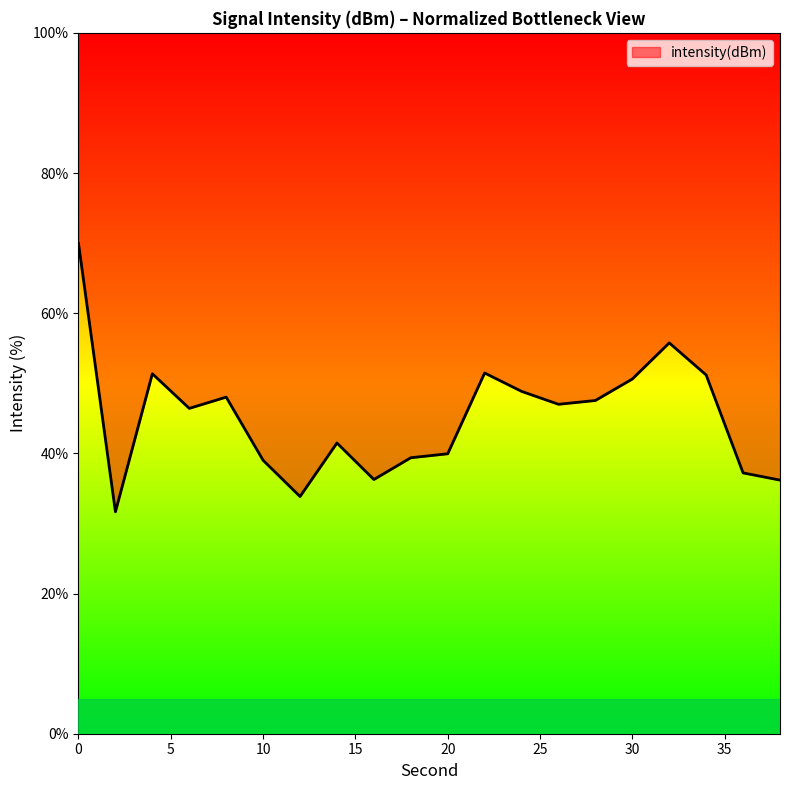

Reading left to right, transcribe all the data shown in this chart.

70.0	31.7	51.4	46.4	48.0	39.0	33.8	41.5	36.3	39.4	39.9	51.5	48.8	47.0	47.5	50.6	55.8	51.2	37.2	36.2